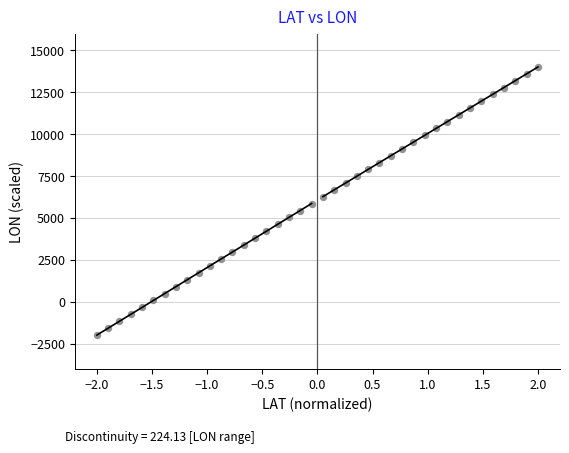

What is the range of X values (max minus min)?

4.0